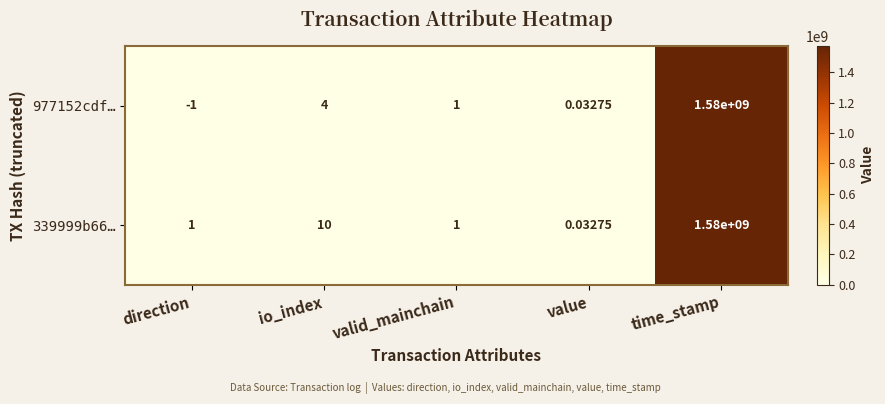

Which series has the largest total across all categories?

339999b66…